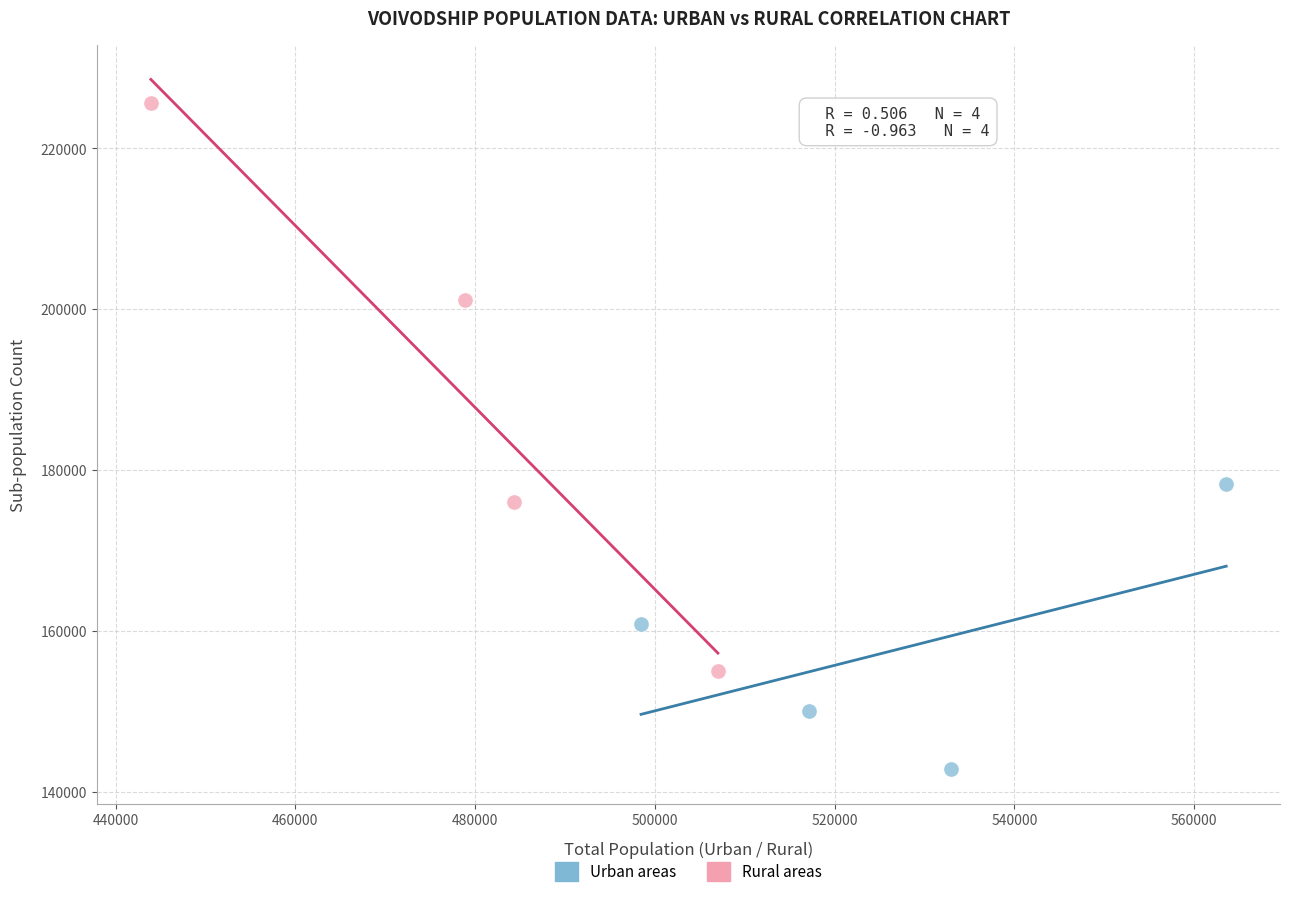

What are all the series names shown in the legend?

Urban areas, Rural areas